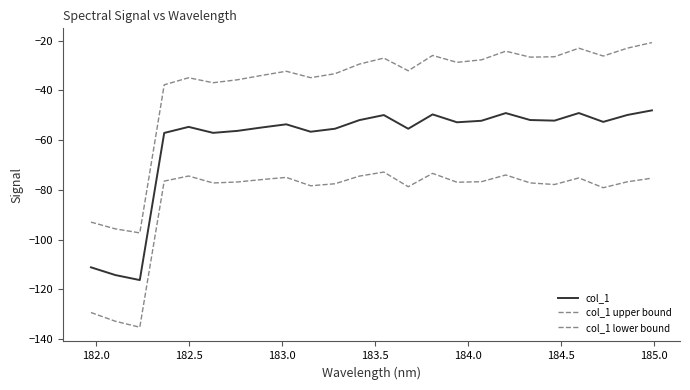

True or false: col_1 lower bound has more than 2 points higher than both neighbors.

True